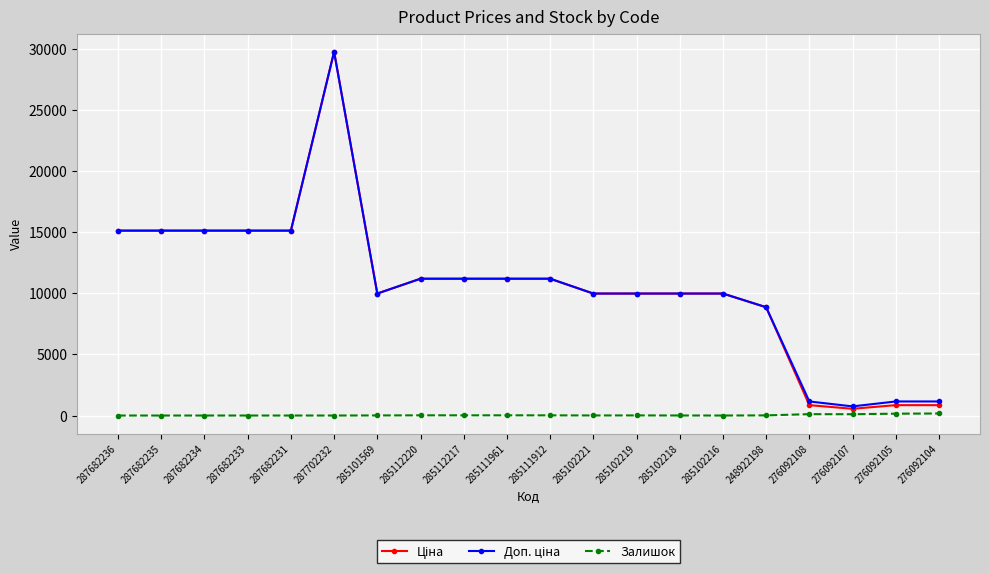

Is it true that Залишок equals 112.0 at 276092108?

True